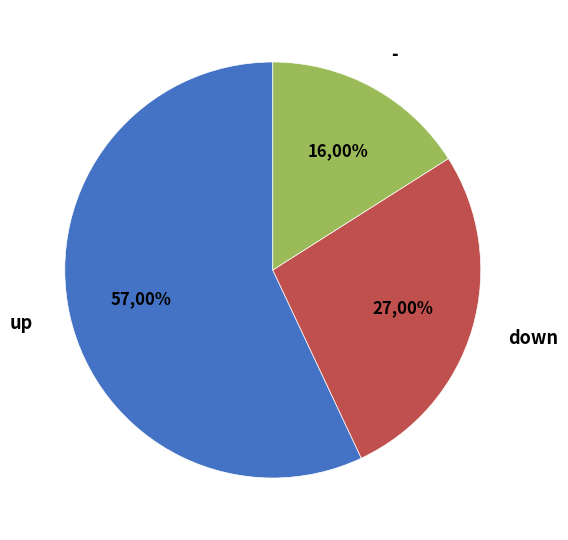

Does down account for over 50% of the chart?

No